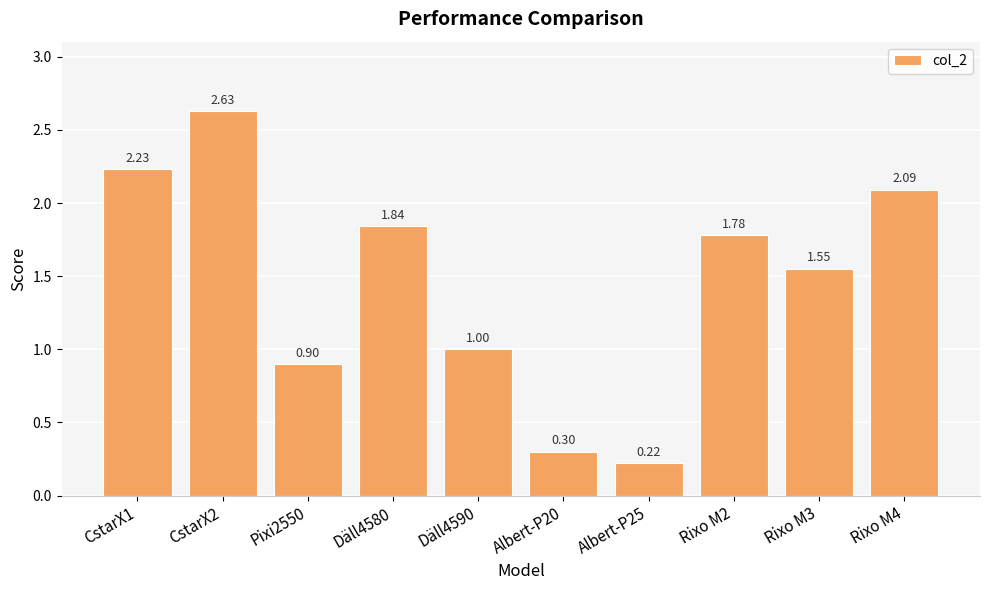

Rank the categories by value from highest to lowest.

CstarX2, CstarX1, Rixo M4, Däll4580, Rixo M2, Rixo M3, Däll4590, Pixi2550, Albert-P20, Albert-P25